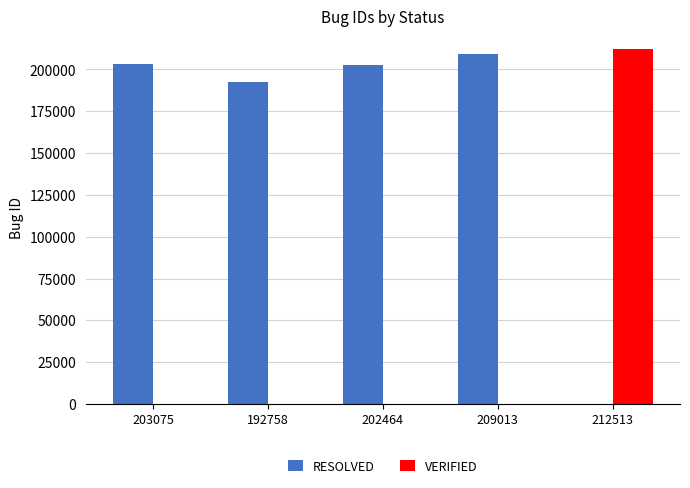

How many values in RESOLVED are above zero?

4